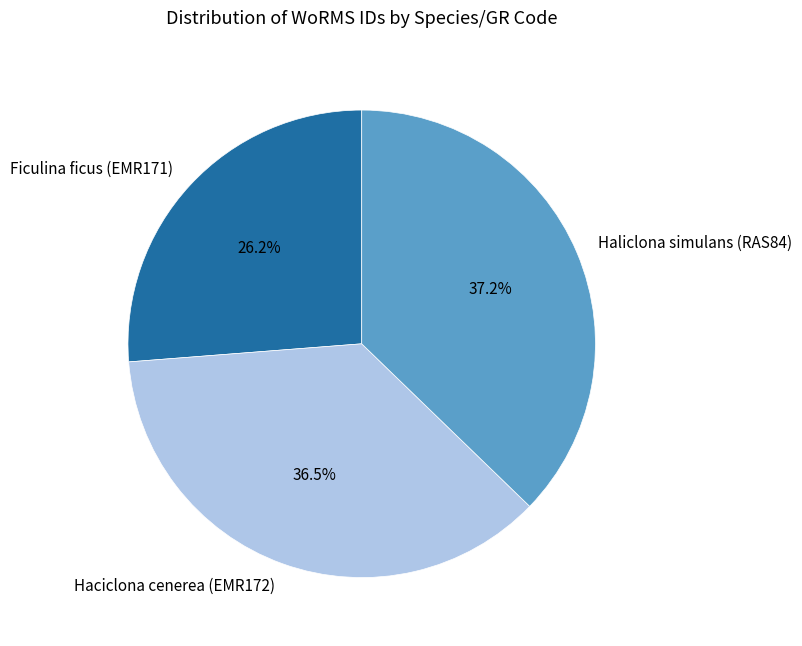

To the nearest percent, what is the average slice percentage?

33%